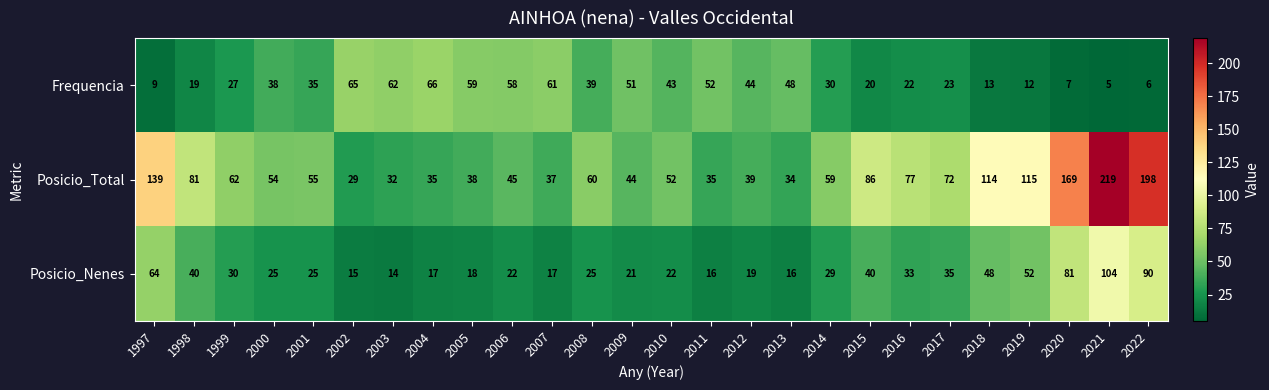

What is the smallest value displayed?

5